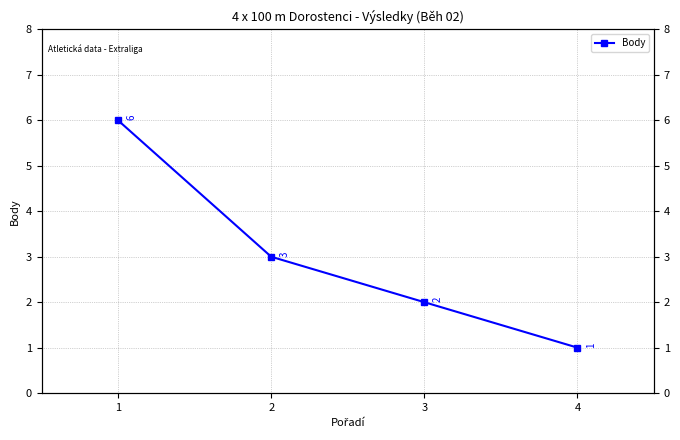

The value at 1 is 6. True or false?

True